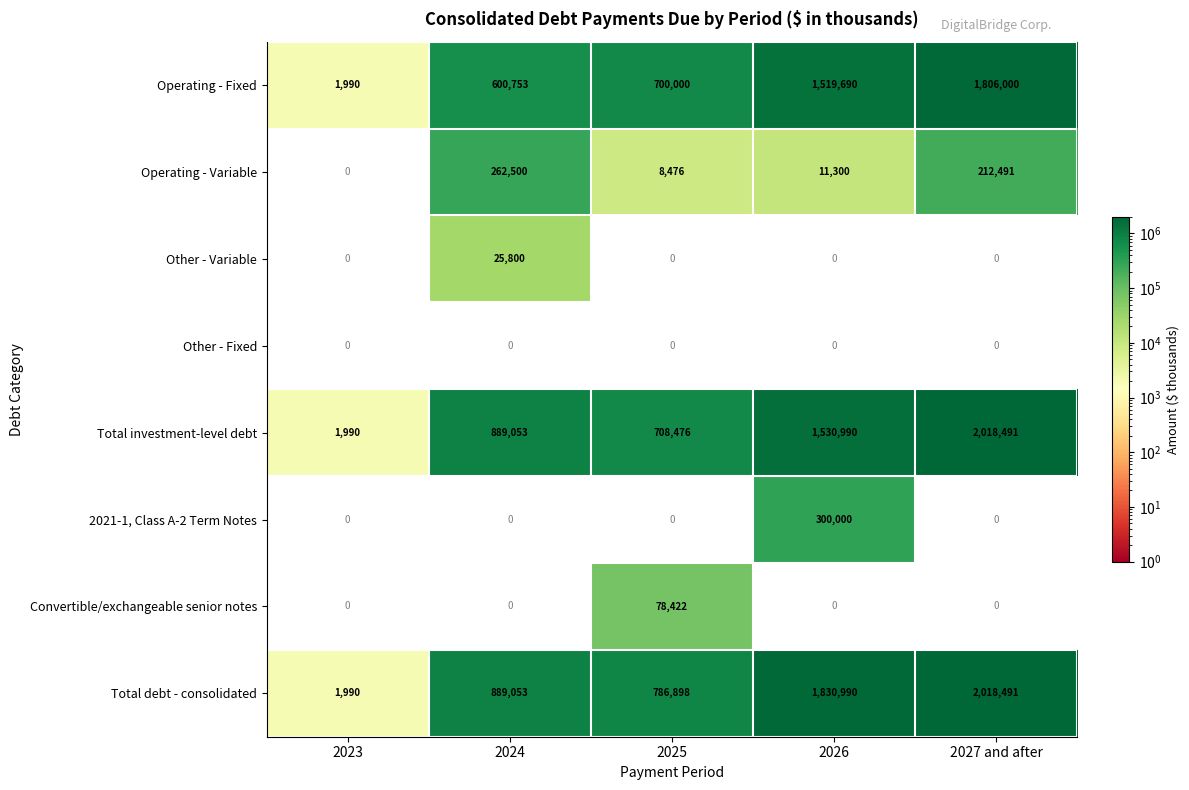

Is it true that Total debt - consolidated equals 1165354 at 2025?

False